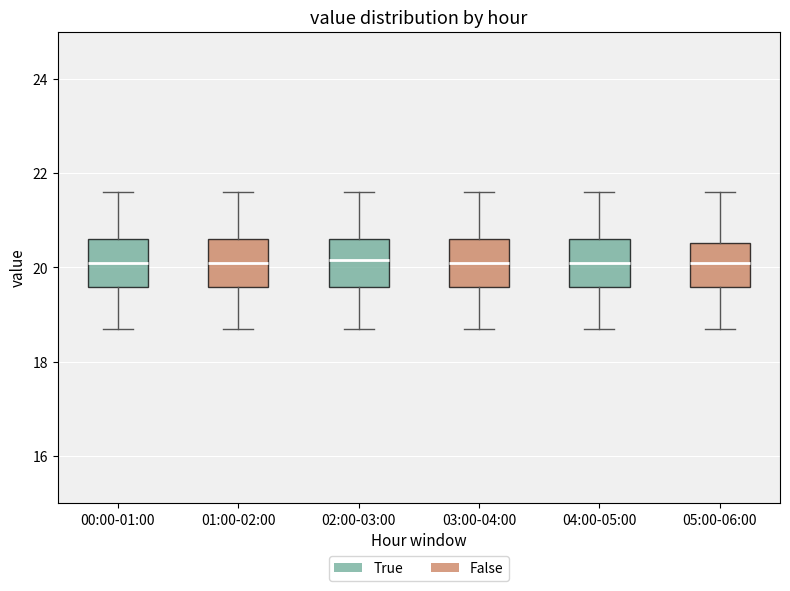

Reading left to right, read every box against the y-axis: the position of its median line, the range the box covers, and the ends of its whiskers. The values are not printed on the chart, so give them approximately, as read against the axis.

00:00-01:00: median 20.2, box 19.6 to 20.6, whiskers 18.8 to 21.6
01:00-02:00: median 20.2, box 19.6 to 20.6, whiskers 18.8 to 21.6
02:00-03:00: median 20.2, box 19.6 to 20.6, whiskers 18.8 to 21.6
03:00-04:00: median 20.2, box 19.6 to 20.6, whiskers 18.8 to 21.6
04:00-05:00: median 20.2, box 19.6 to 20.6, whiskers 18.8 to 21.6
05:00-06:00: median 20.2, box 19.6 to 20.6, whiskers 18.8 to 21.6